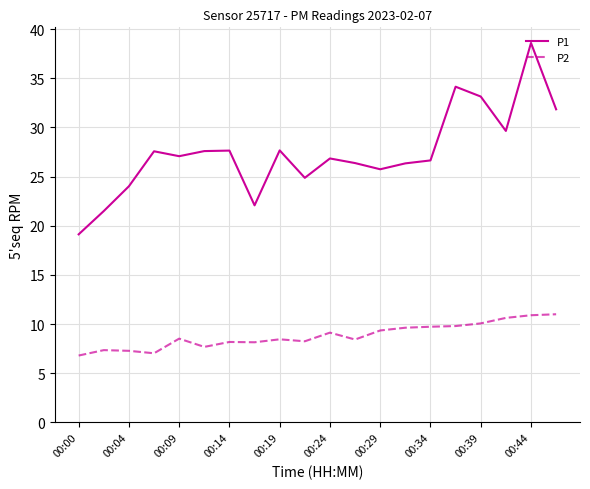

Which series has the largest range (max minus min)?

P1